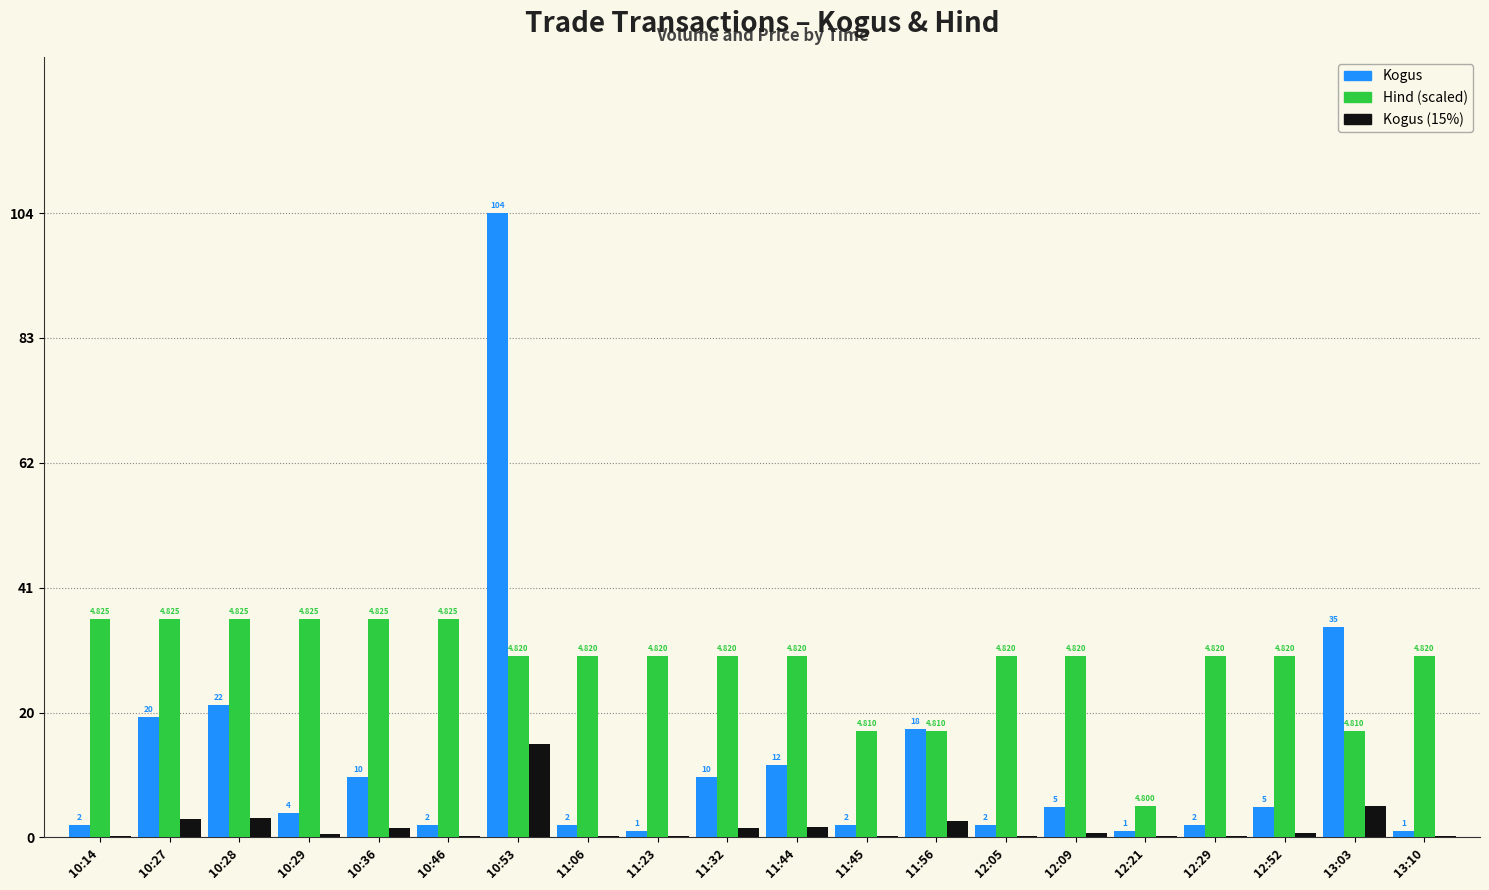

Does the chart contain stacked bars?

No